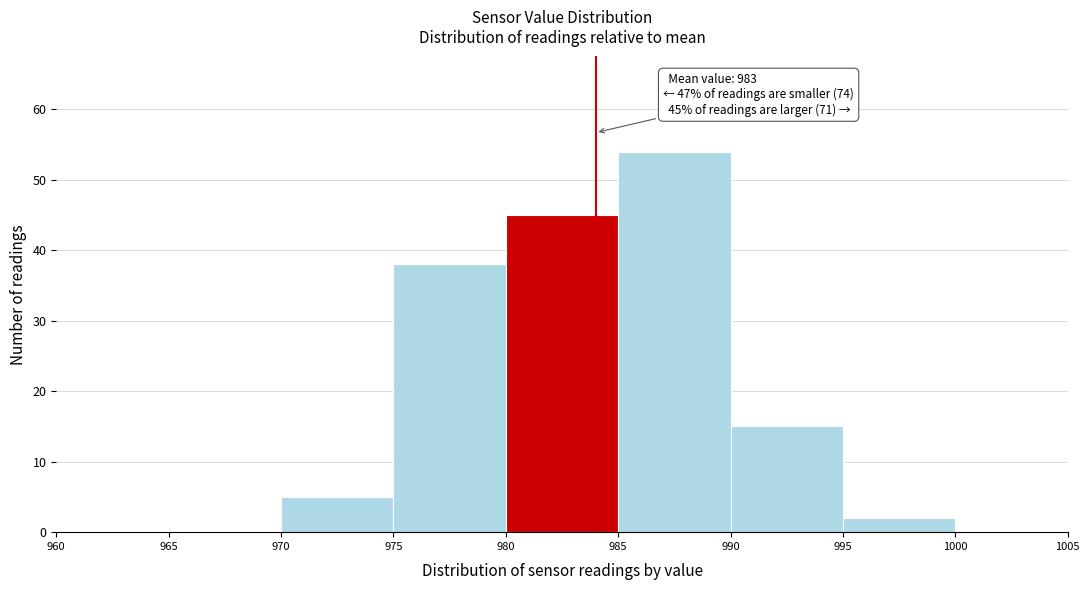

Over which range of the x-axis is the bar tallest?

985 to 990